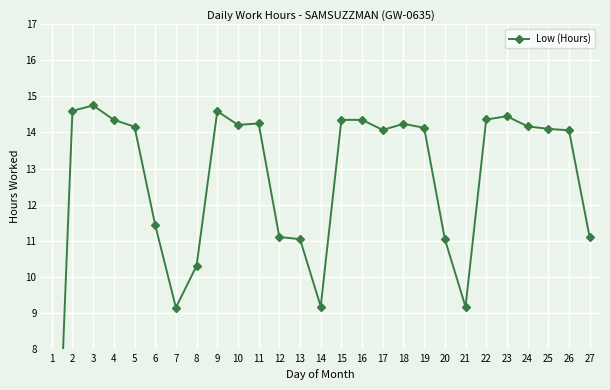

What is the sum of all values?

336.7